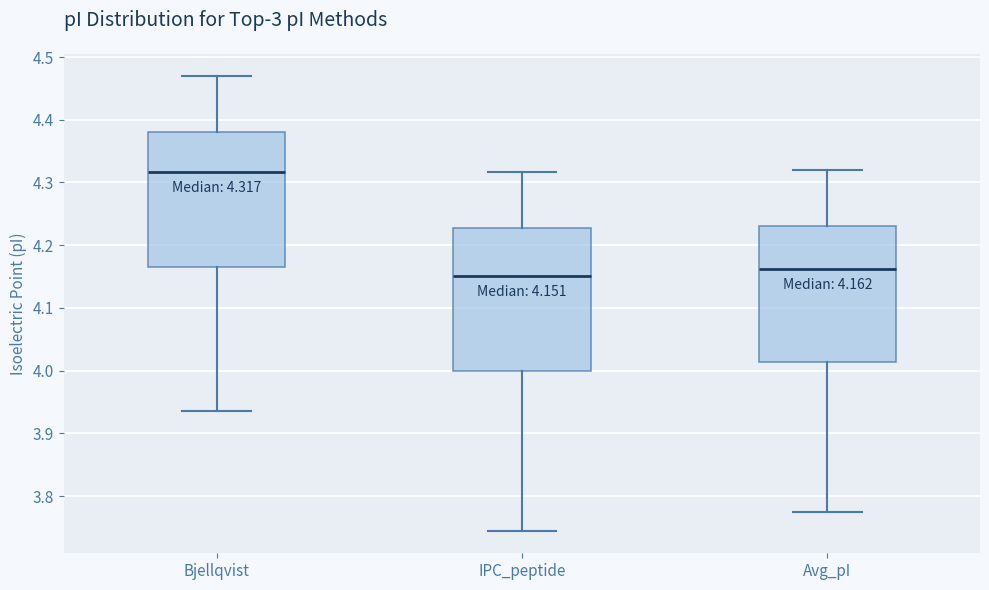

Comparing the boxes themselves (not the whiskers), which one is the tallest?

IPC_peptide